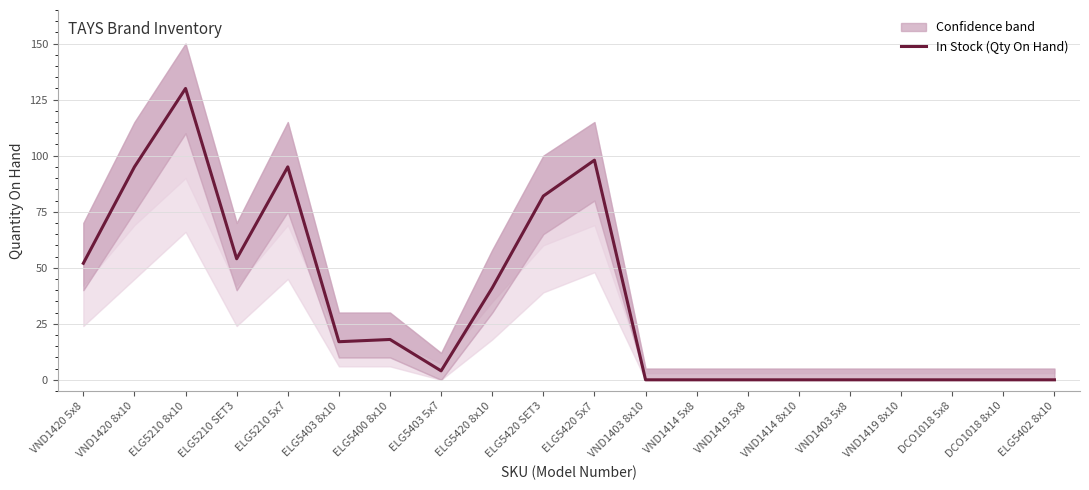

What position from the left is ELG5420 8x10?

9